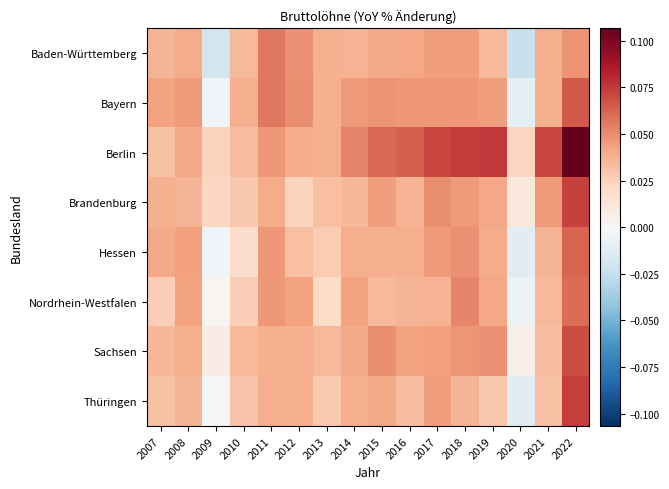

Which label corresponds to the smallest value in the chart?

2020